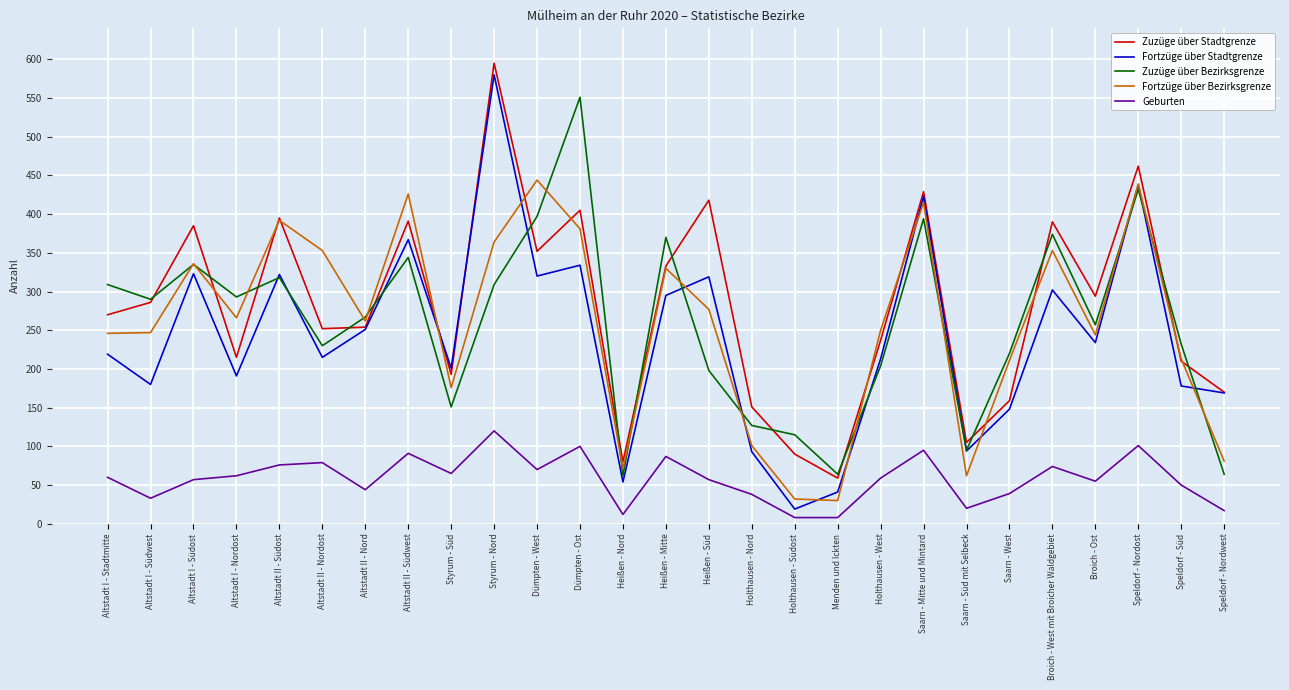

How many series are shown in this chart?

5